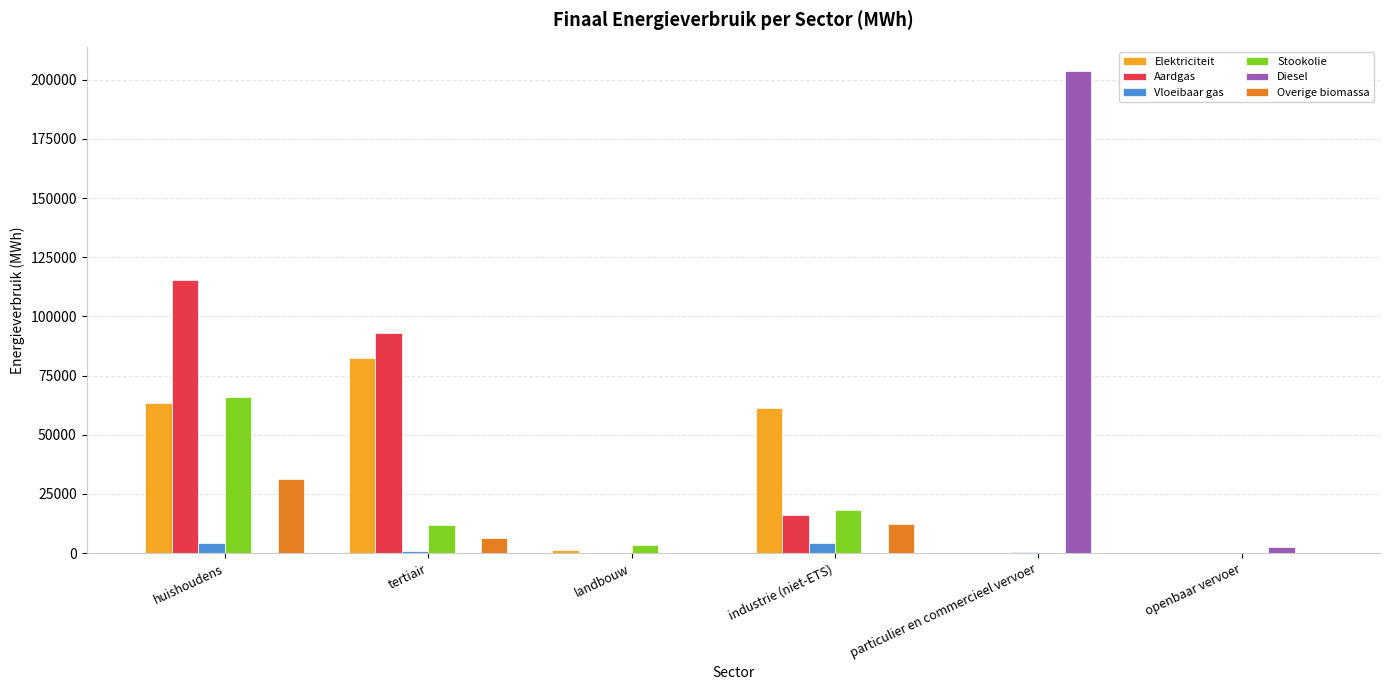

What is the maximum value for Diesel?

203771.3